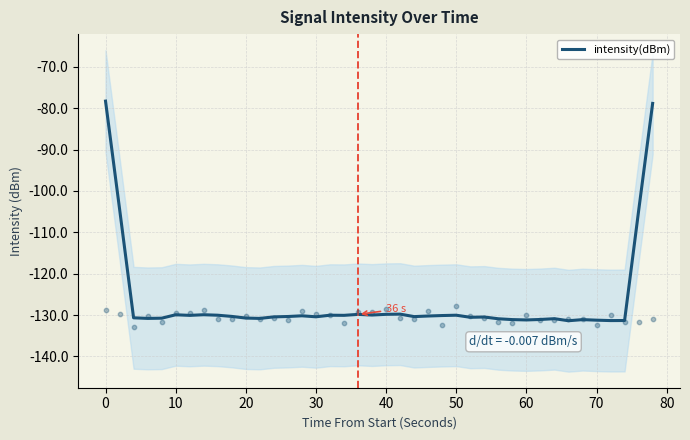

True or false: intensity(dBm) has a value of -130.7 at 20.

True